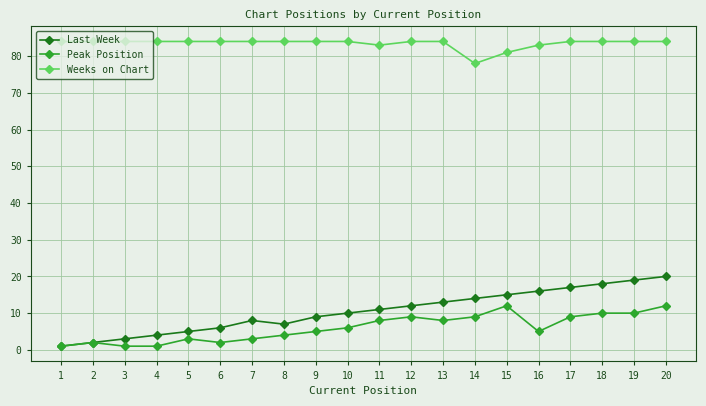

List the series in order of their peak value, lowest first.

Peak Position, Last Week, Weeks on Chart